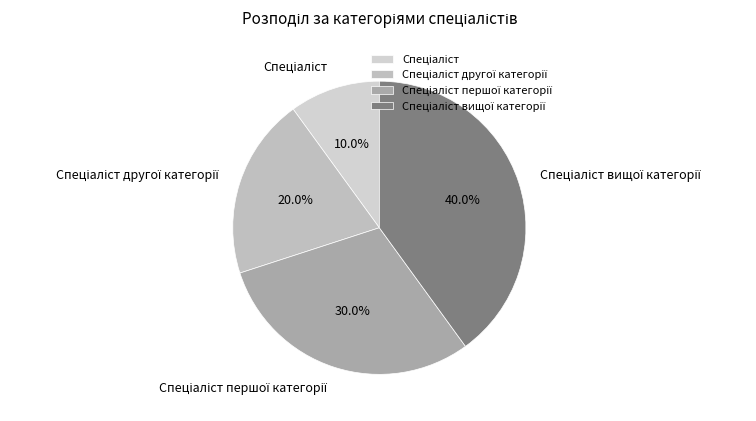

Is there a majority slice in this chart?

No